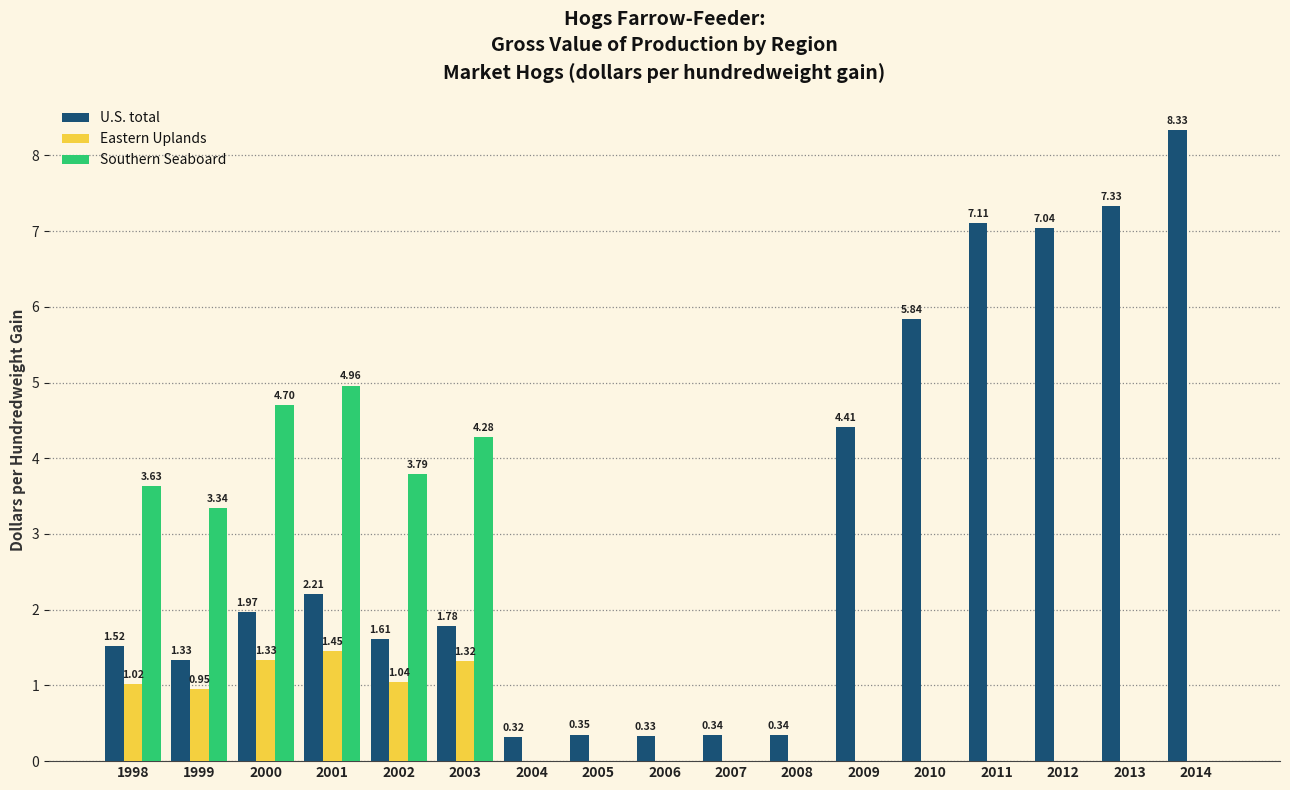

Between 2000 and 2013, which series saw the biggest shift?

U.S. total